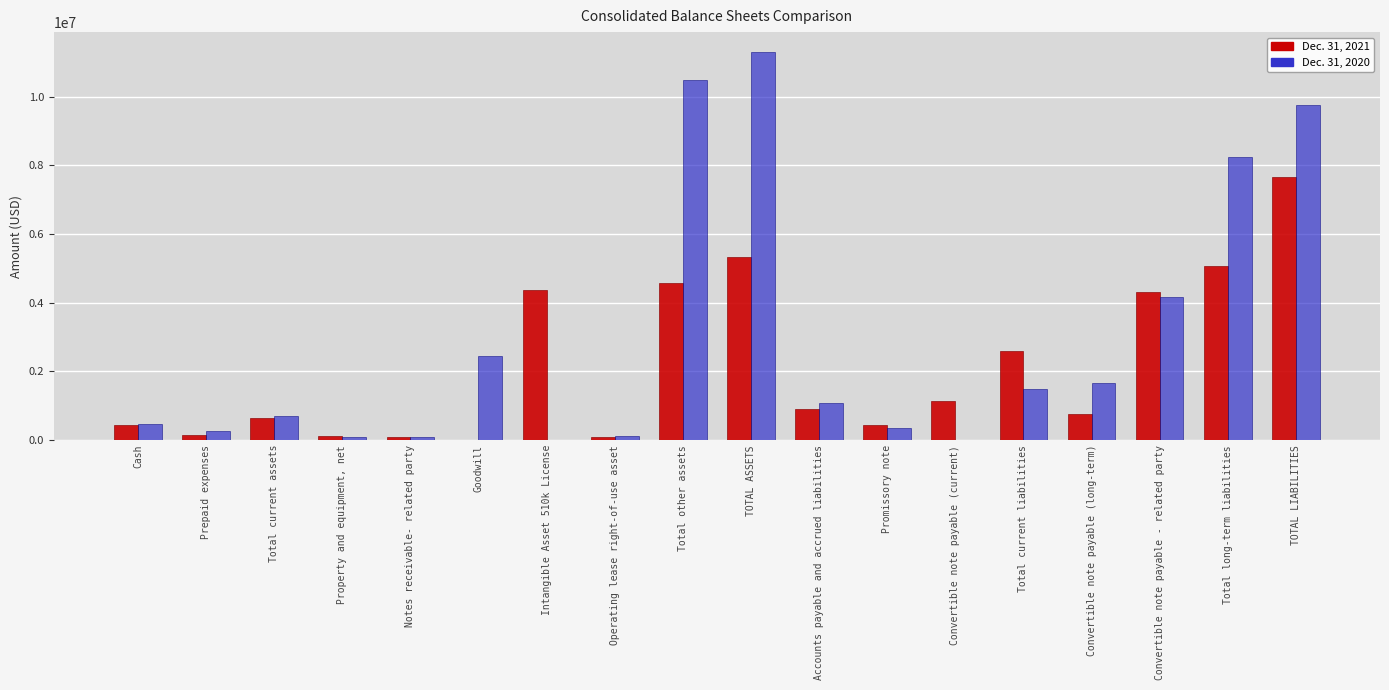

Is it true that Dec. 31, 2020 equals -4038668 at Convertible note payable (current)?

False